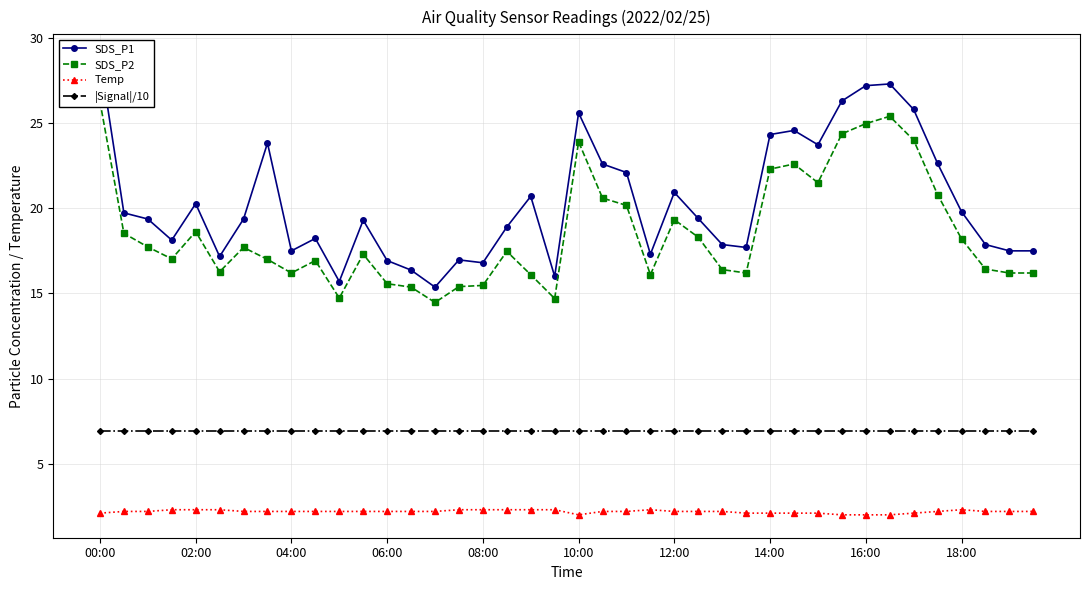

What is the maximum value for |Signal|/10?

6.9